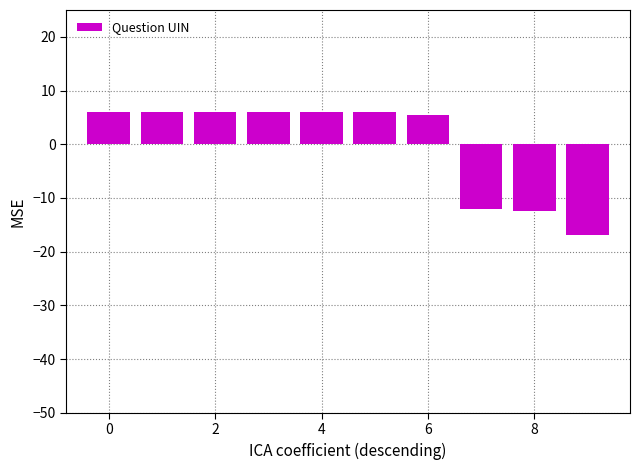

What is the minimum value shown in the chart?

-17.0